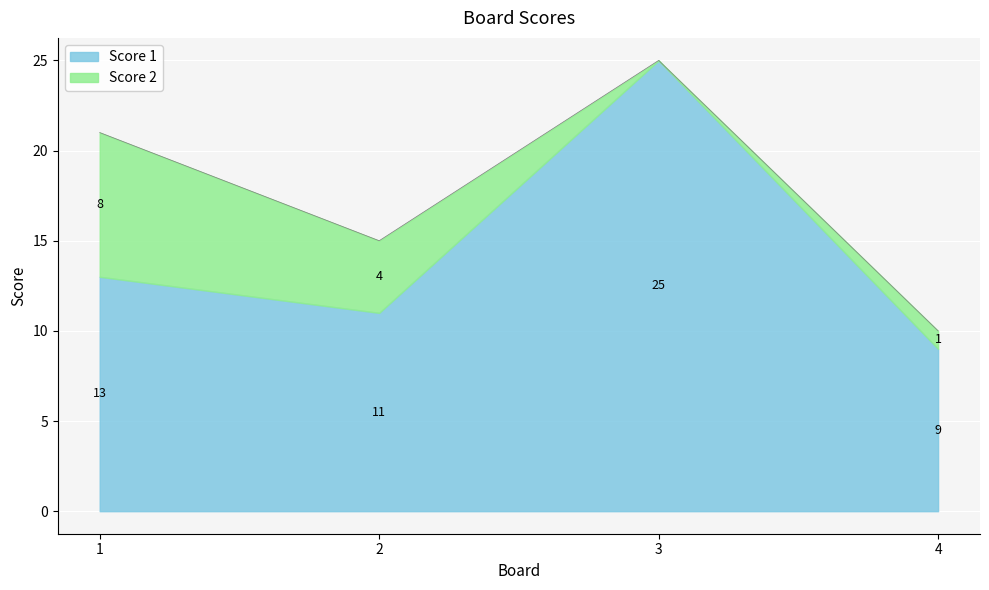

What value does the Score 1 series have at 3, to the nearest 5?

25